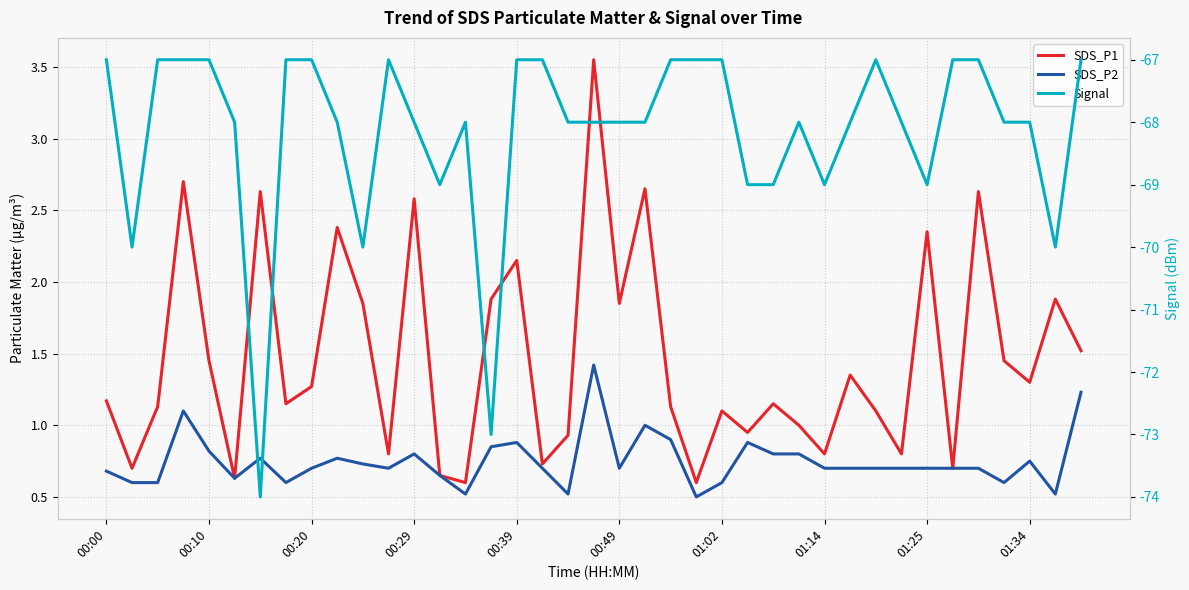

True or false: SDS_P2 and Signal intersect in this chart.

False